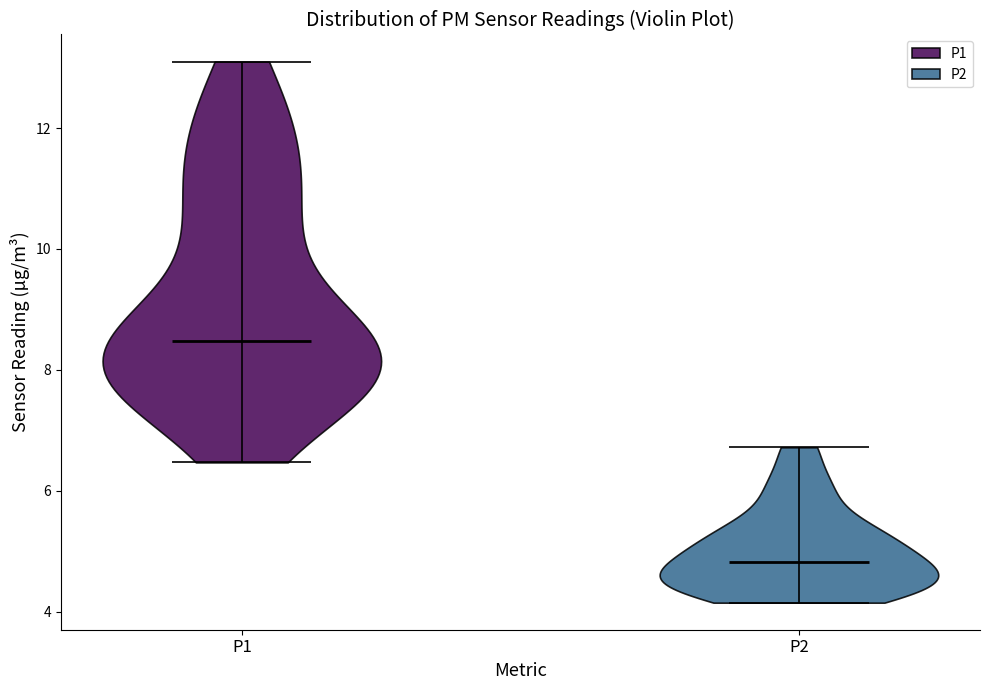

Reading left to right, read every violin against the y-axis: where its median line is, and the lowest and highest points it reaches. The values are not printed on the chart, so give them approximately, as read against the axis.

P1: median line 8.4, lowest point 6.4, highest point 13.2
P2: median line 4.8, lowest point 4.2, highest point 6.8